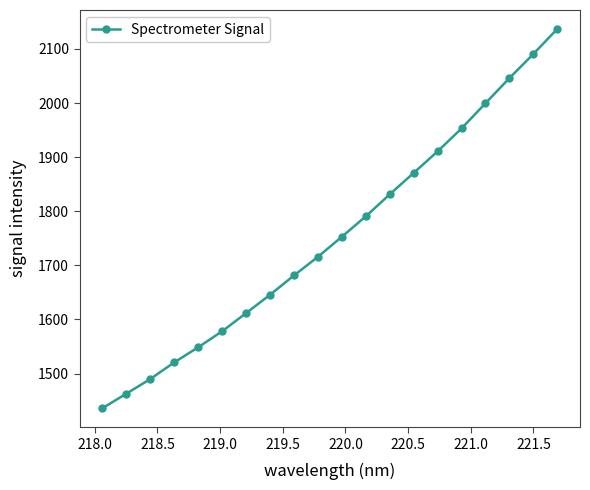

True or false: there are more than 0 points higher than both neighbors.

False